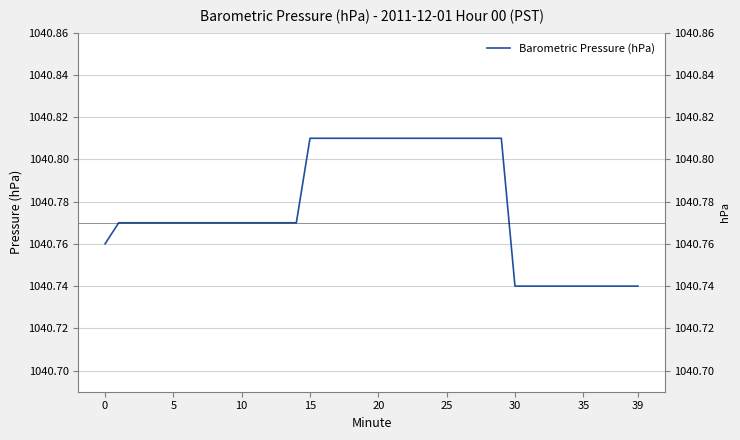

Is this an area chart (filled region under the line)?

No